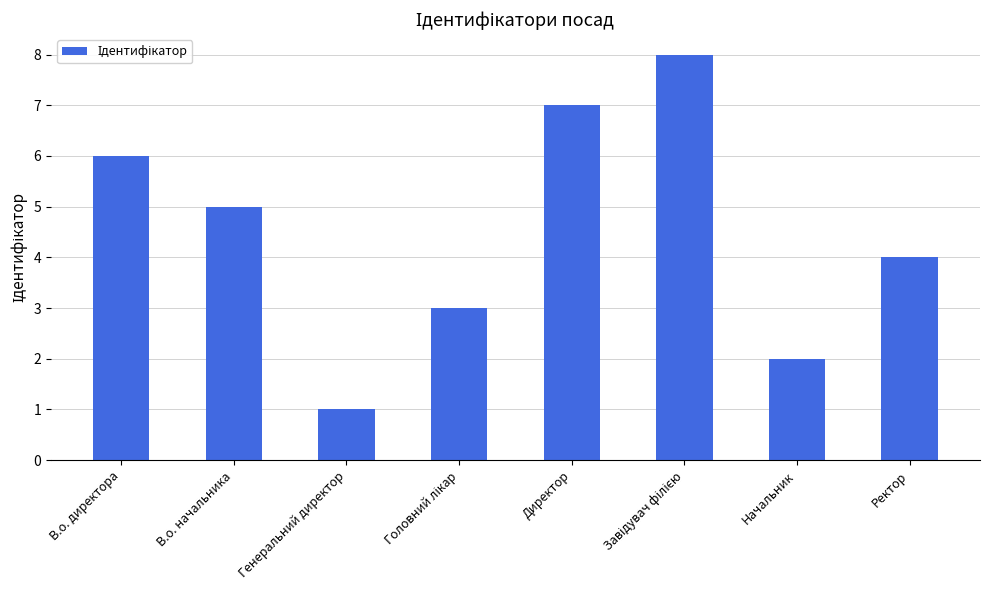

The value at В.о. директора is 6. True or false?

True